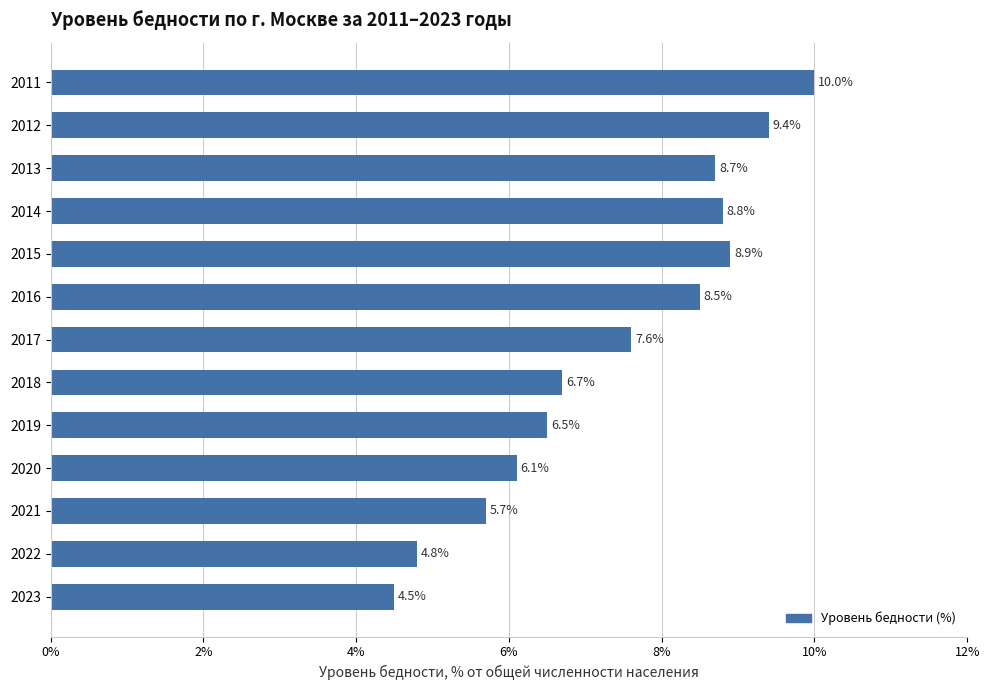

Rank the categories by value from highest to lowest.

2011, 2012, 2015, 2014, 2013, 2016, 2017, 2018, 2019, 2020, 2021, 2022, 2023